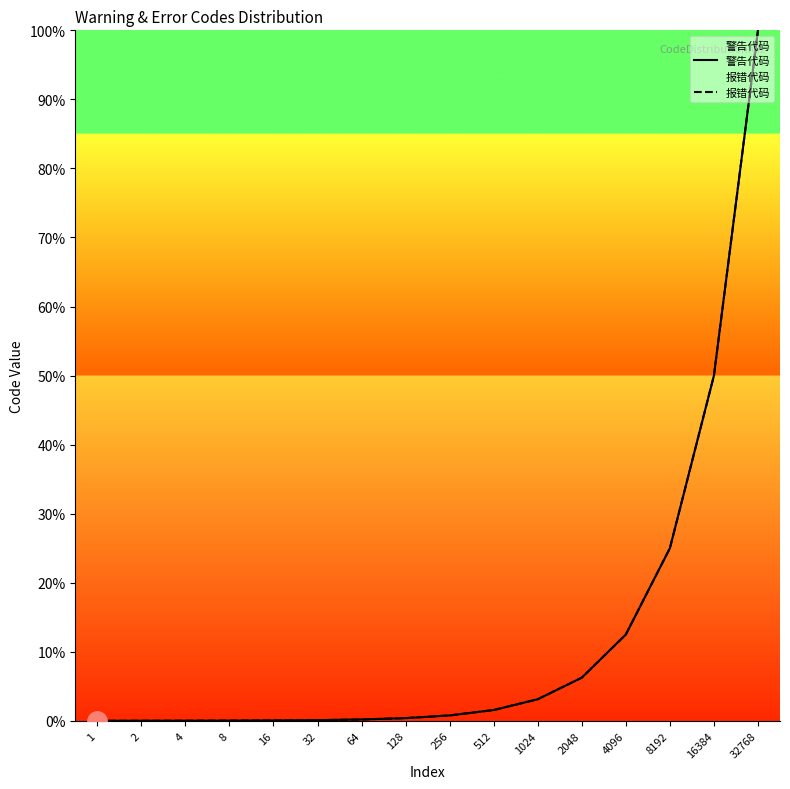

Which series has the largest total across all categories?

警告代码